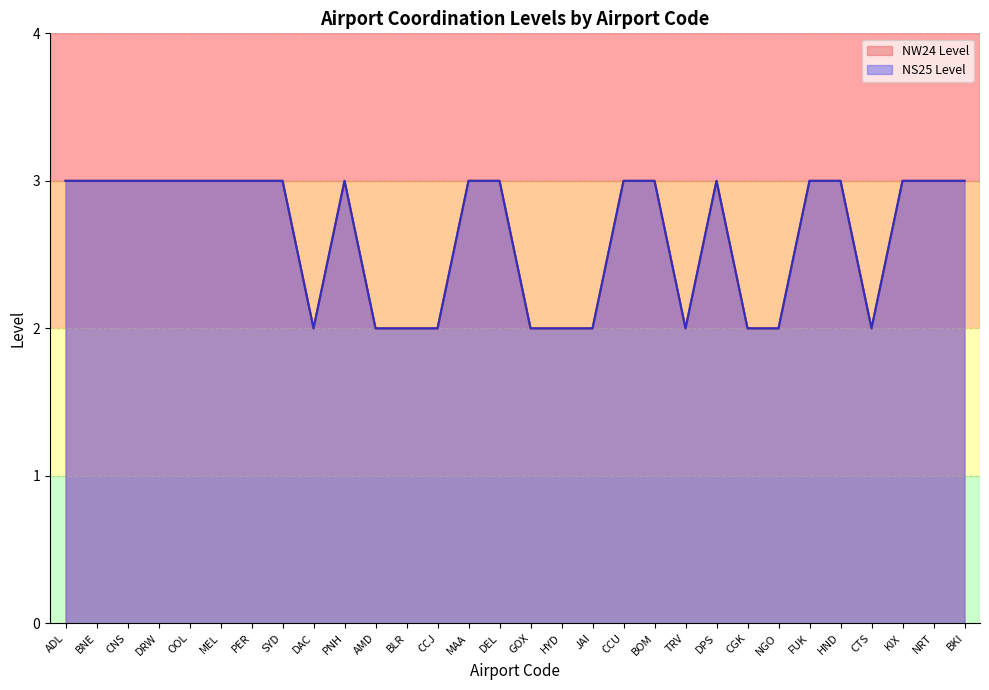

Reading left to right, what are all the values shown in this chart?

NS25 Level: ADL=3	BNE=3	CNS=3	DRW=3	OOL=3	MEL=3	PER=3	SYD=3	DAC=2	PNH=3	AMD=2	BLR=2	CCJ=2	MAA=3	DEL=3	GOX=2	HYD=2	JAI=2	CCU=3	BOM=3	TRV=2	DPS=3	CGK=2	NGO=2	FUK=3	HND=3	CTS=2	KIX=3	NRT=3	BKI=3
NW24 Level: ADL=3	BNE=3	CNS=3	DRW=3	OOL=3	MEL=3	PER=3	SYD=3	DAC=2	PNH=3	AMD=2	BLR=2	CCJ=2	MAA=3	DEL=3	GOX=2	HYD=2	JAI=2	CCU=3	BOM=3	TRV=2	DPS=3	CGK=2	NGO=2	FUK=3	HND=3	CTS=2	KIX=3	NRT=3	BKI=3